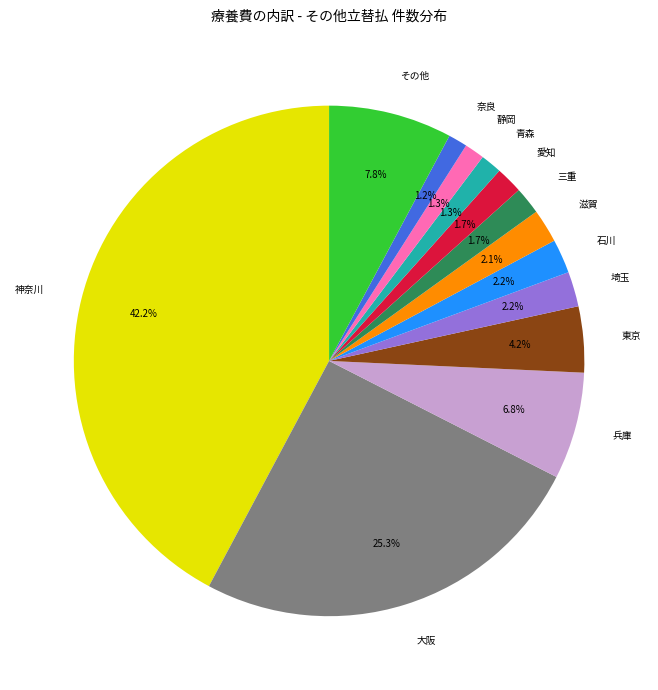

To the nearest percent, what portion does 三重 represent?

2%